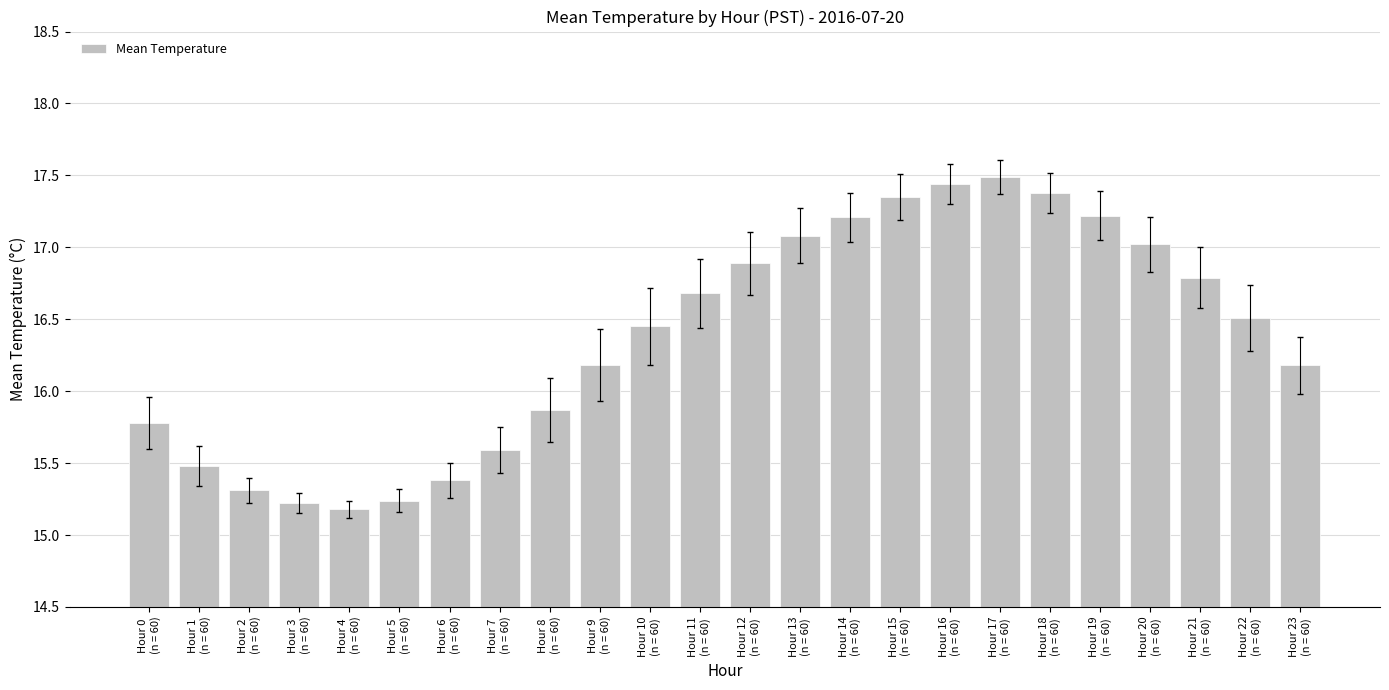

Is it true that the value at Hour 18
(n = 60) is 8.6?

False